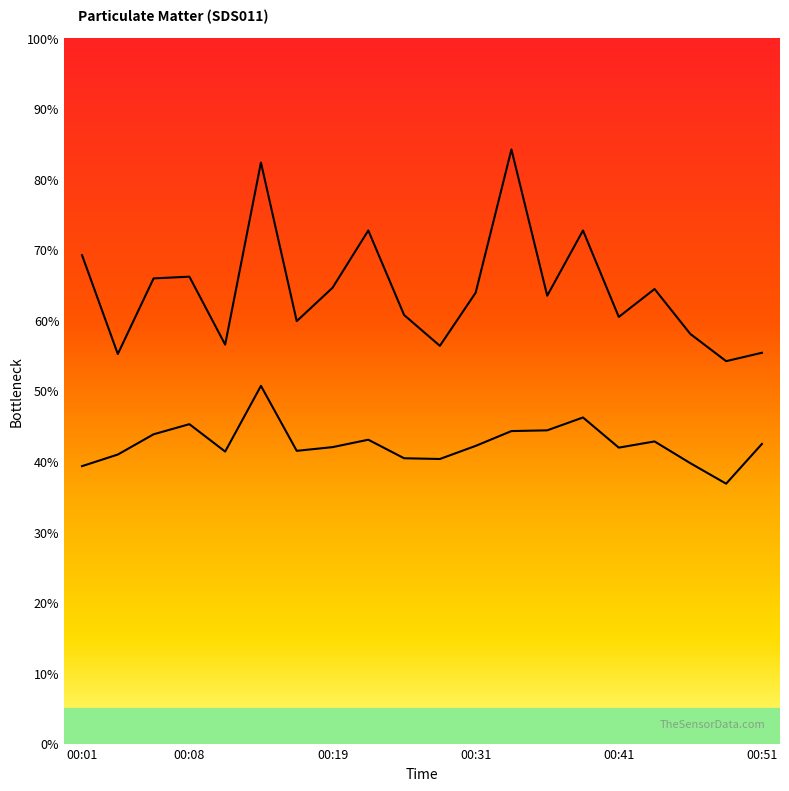

True or false: SDS_P2 and SDS_P1 intersect in this chart.

False